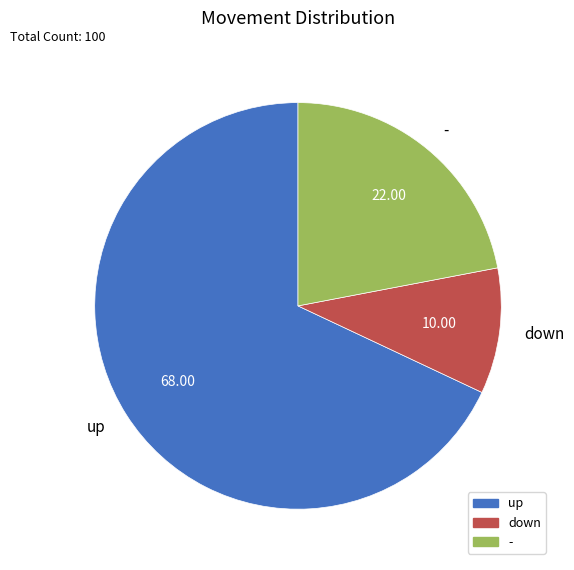

Which category accounts for the majority?

up